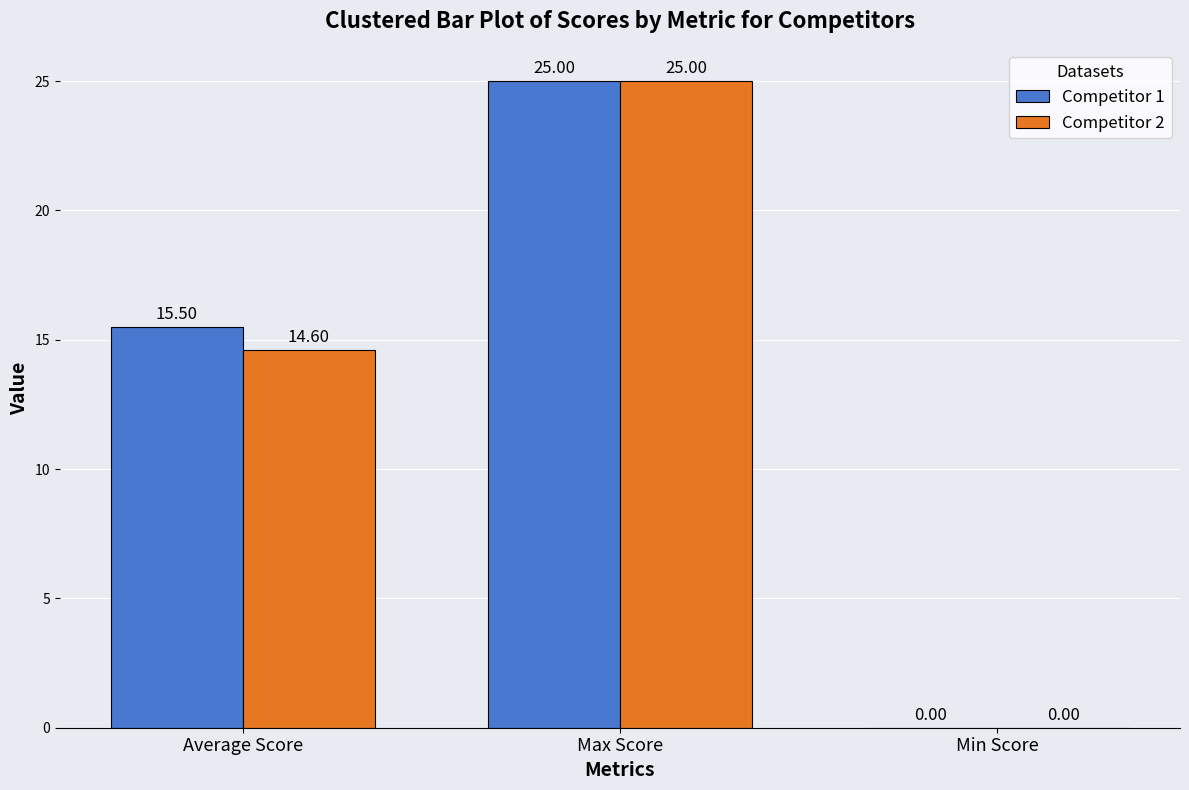

The Competitor 1 series shows 25.0 at Max Score. True or false?

True